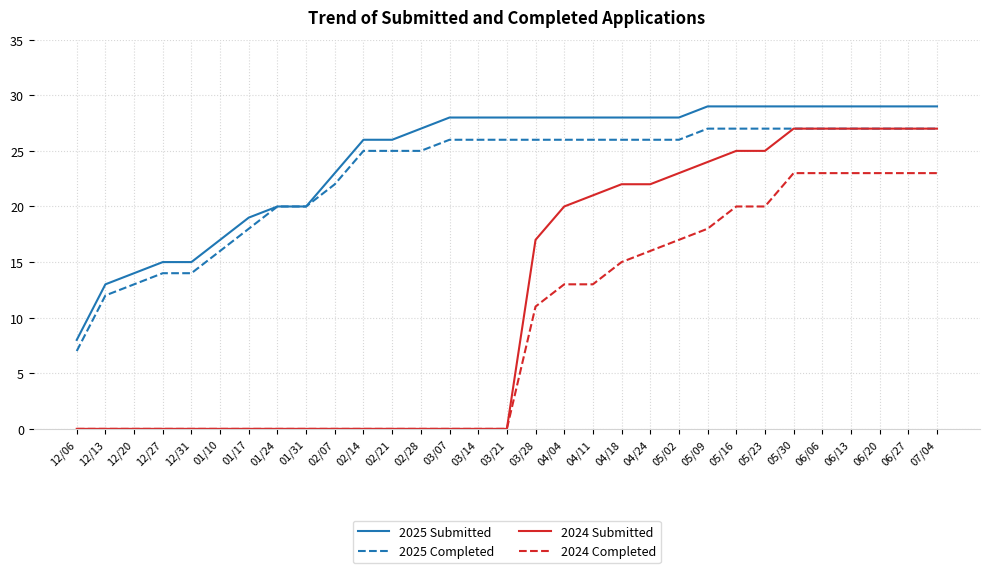

Which series has the largest total across all categories?

2025 Submitted